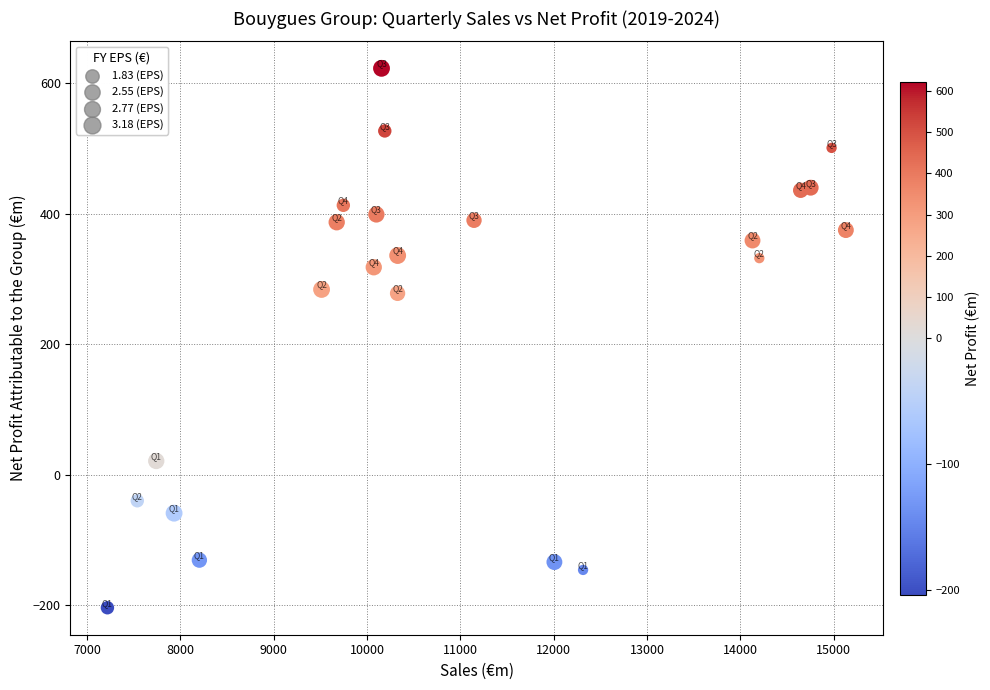

What is the range of X values (max minus min)?

7910